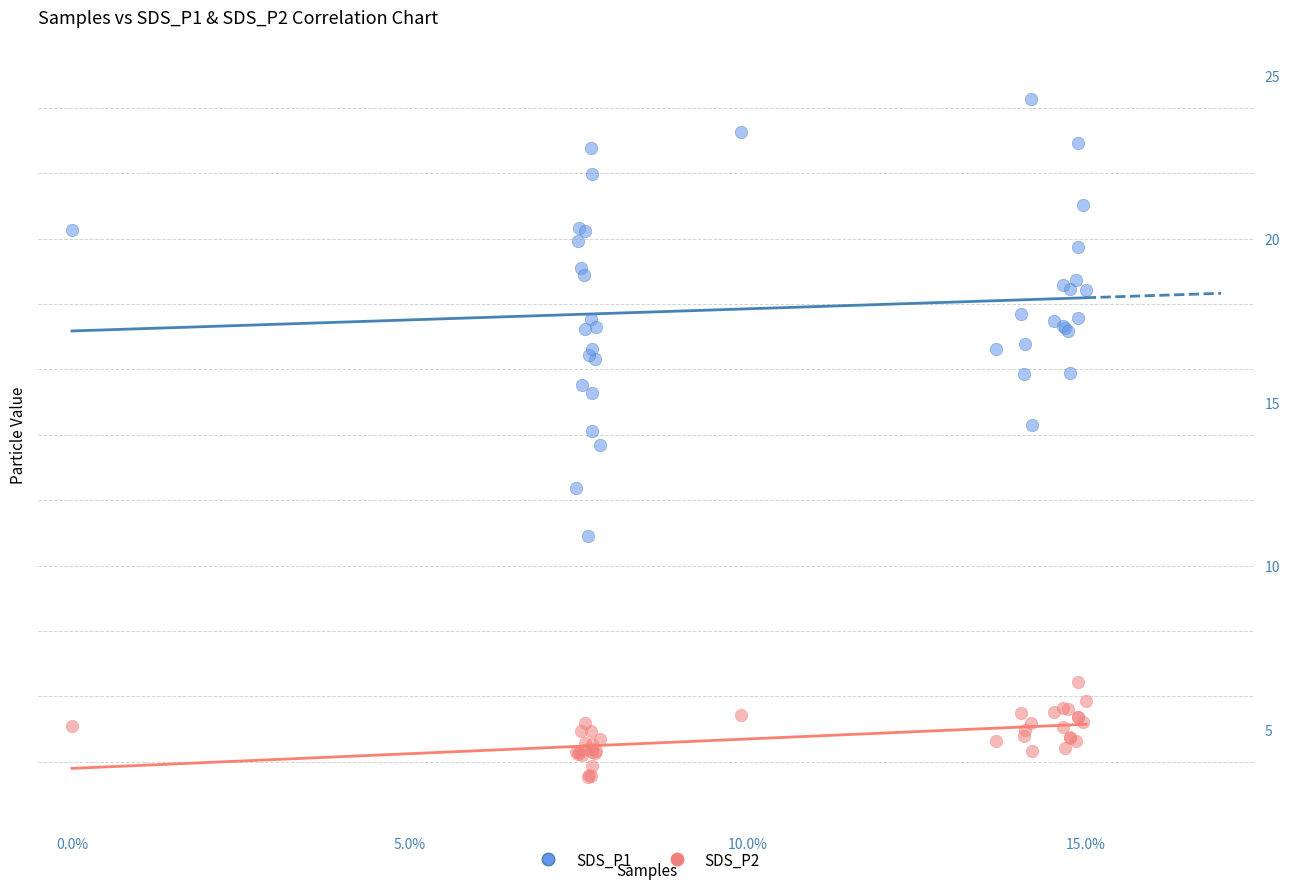

Which series contains the highest Y value?

SDS_P1